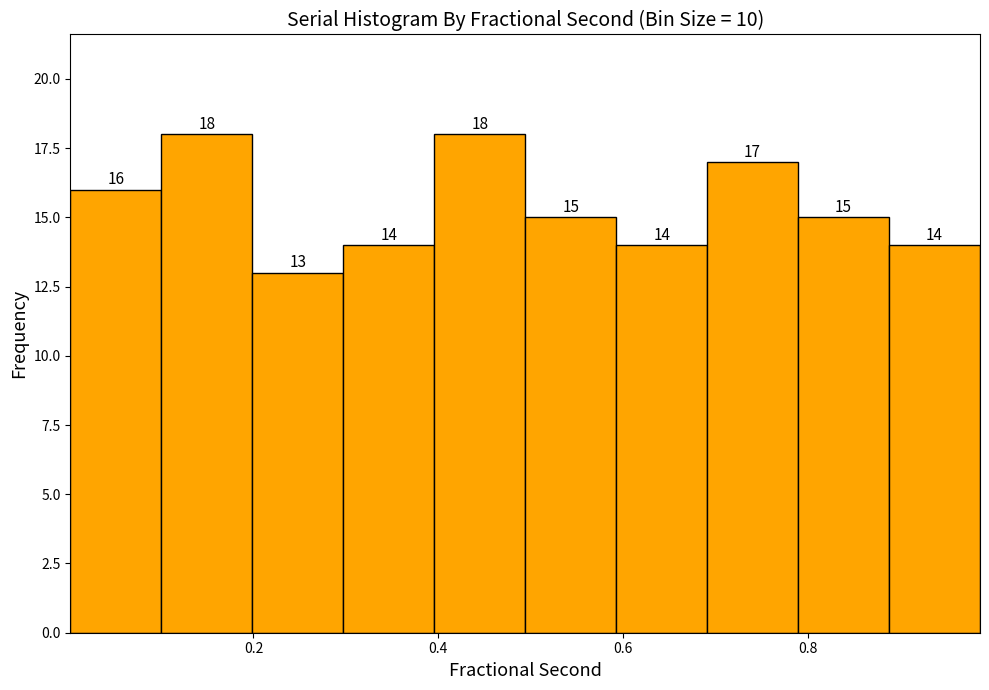

Reading left to right, transcribe this chart: for each bar, give the range it covers on the x-axis and its height. The bar edges are not printed on the chart, so give them approximately, as read against the axis.

0.00 to 0.10: 16
0.10 to 0.20: 18
0.20 to 0.30: 13
0.30 to 0.40: 14
0.40 to 0.50: 18
0.50 to 0.60: 15
0.60 to 0.70: 14
0.70 to 0.78: 17
0.78 to 0.88: 15
0.88 to 0.98: 14